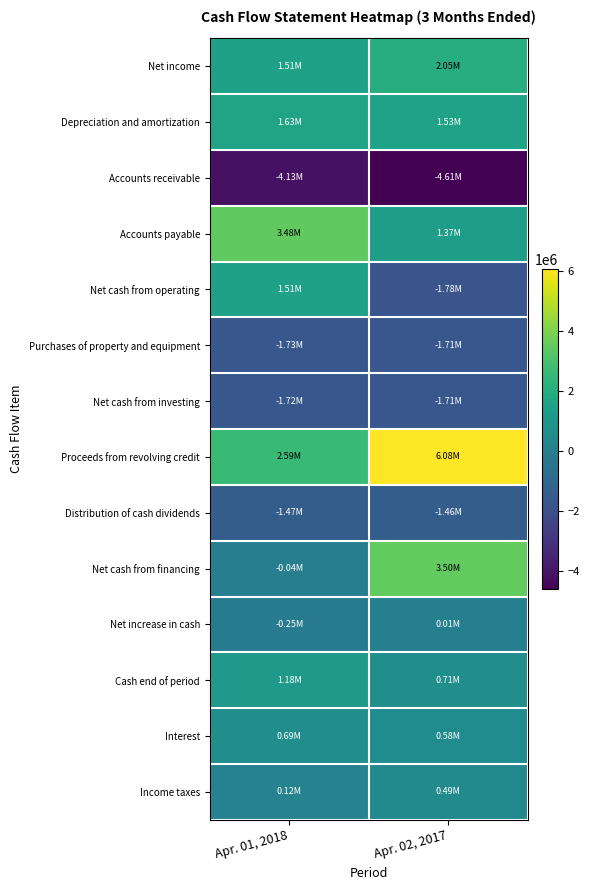

Rank the series by their maximum value, from lowest to highest.

Accounts receivable, Purchases of property and equipment, Net cash from investing, Distribution of cash dividends, Net increase in cash, Income taxes, Interest, Cash end of period, Net cash from operating, Depreciation and amortization, Net income, Accounts payable, Net cash from financing, Proceeds from revolving credit